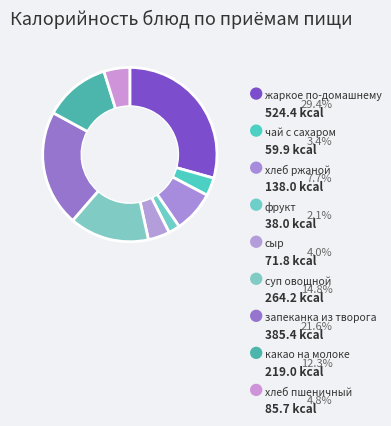

What percentage is the хлеб ржаной slice, to the nearest percent?

8%